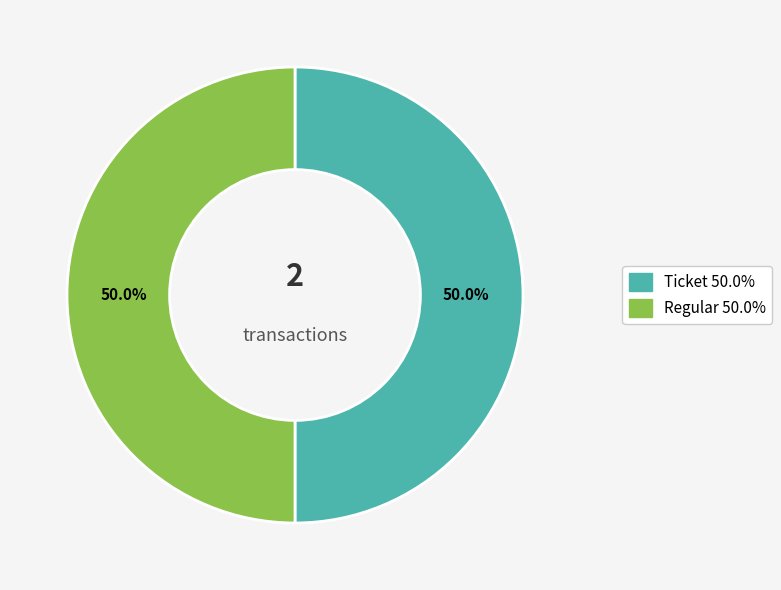

To the nearest percent, what percentage of the pie is Regular?

50%